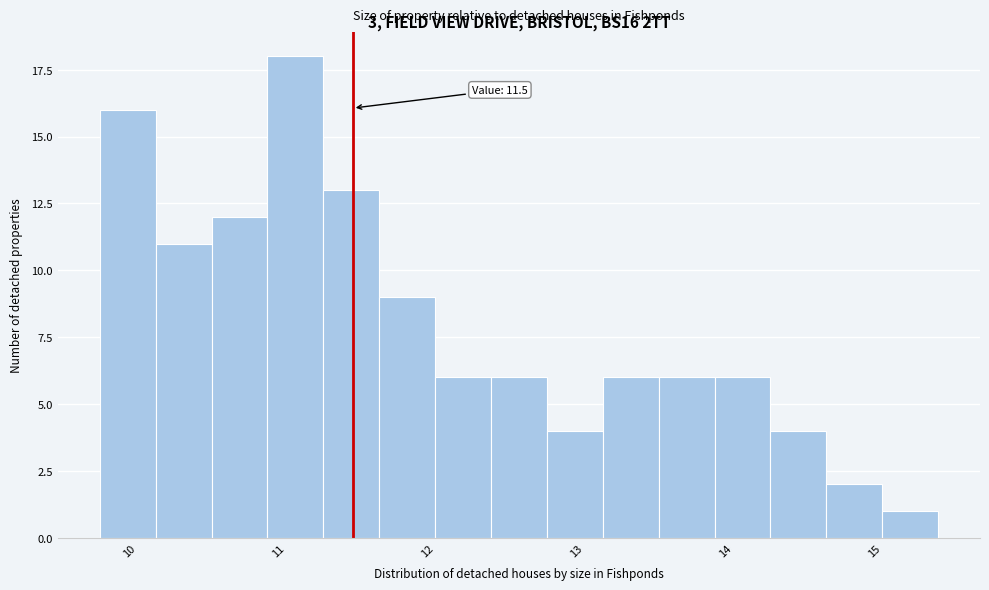

Around what value on the x-axis is the tallest bar? Give the approximate position of its centre, as read against the axis.

11.1